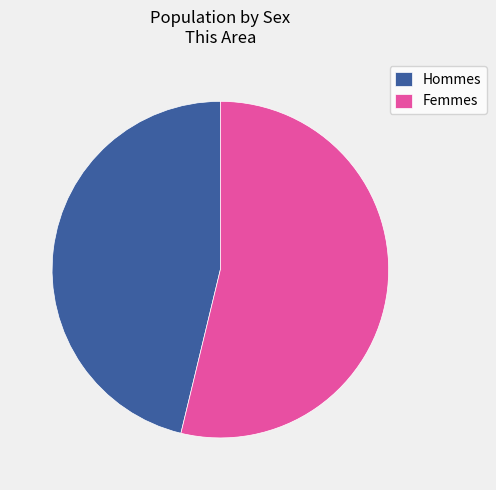

Which slice is the largest?

Femmes